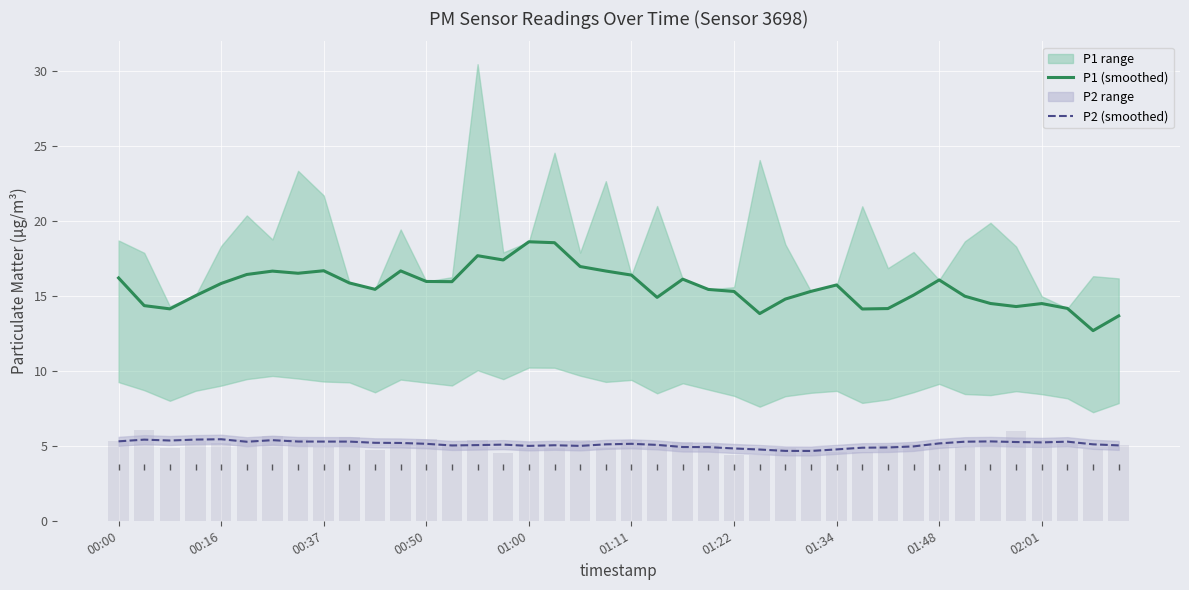

Between 31 and 01:00, which is larger?

01:00